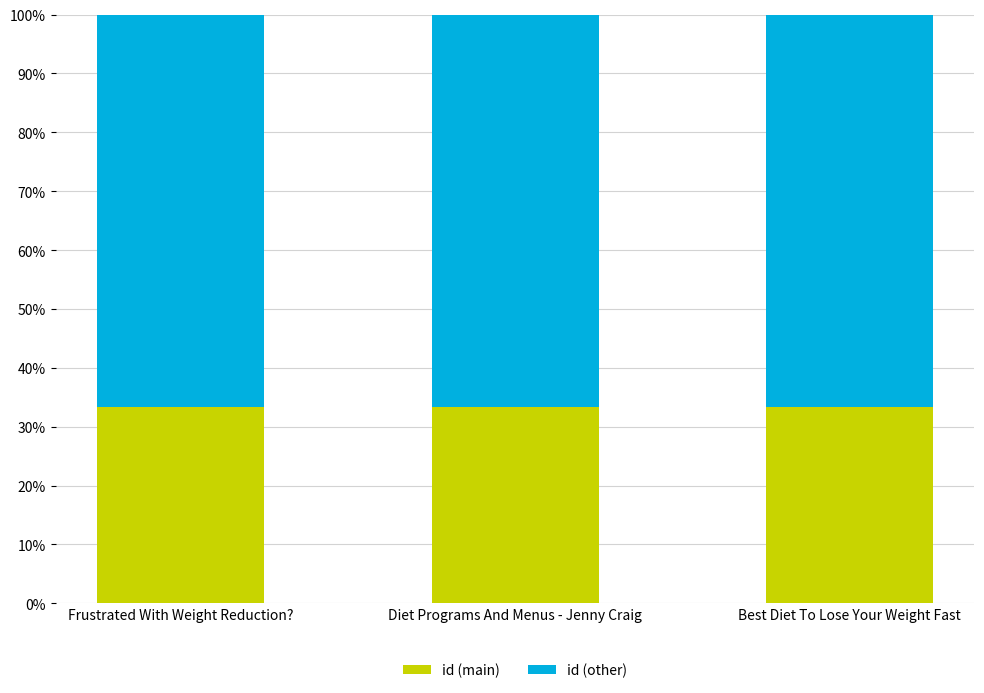

What is the highest value of the id (main) series?

33.3